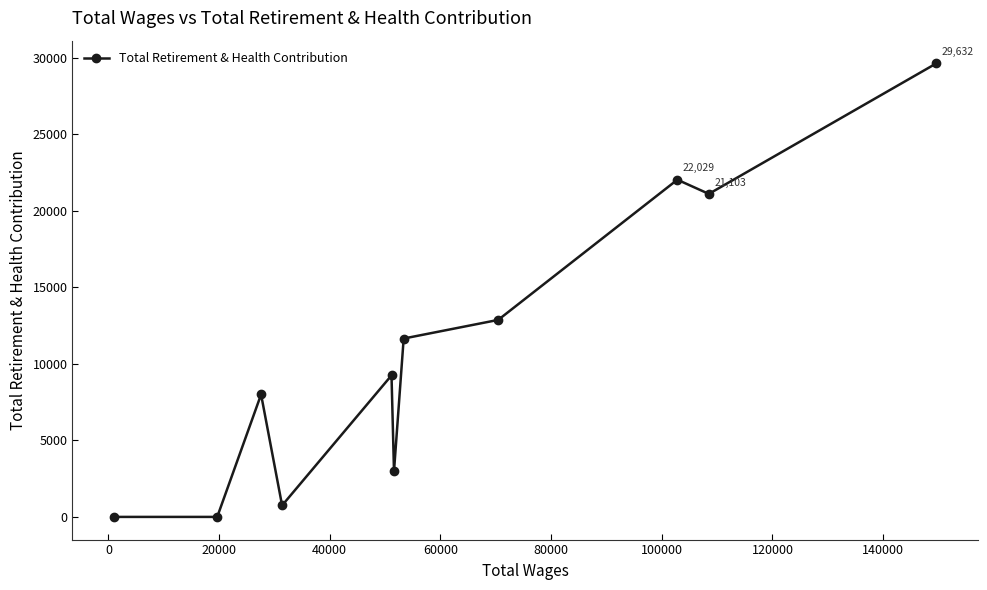

Is this an area chart (filled region under the line)?

No